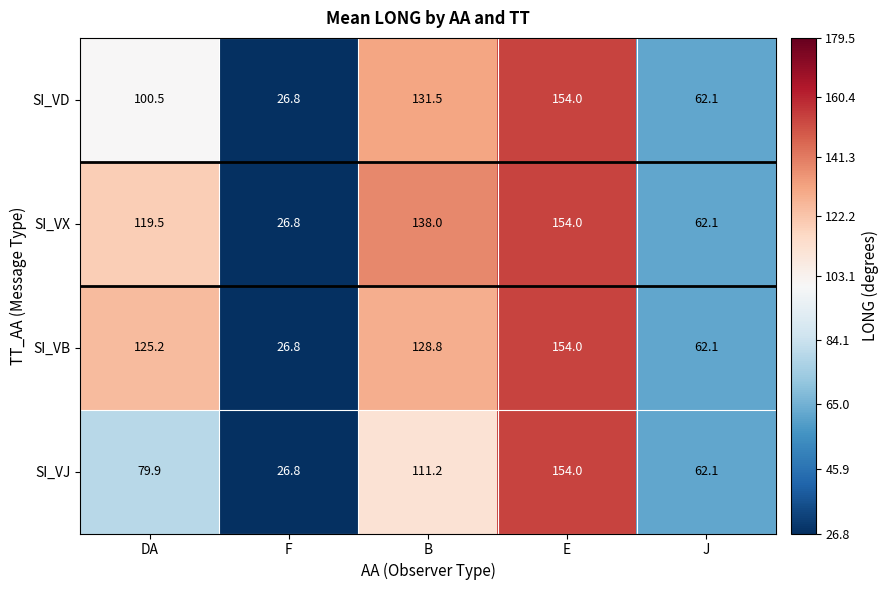

True or false: SI_VX has a value of 62.1 at J.

True